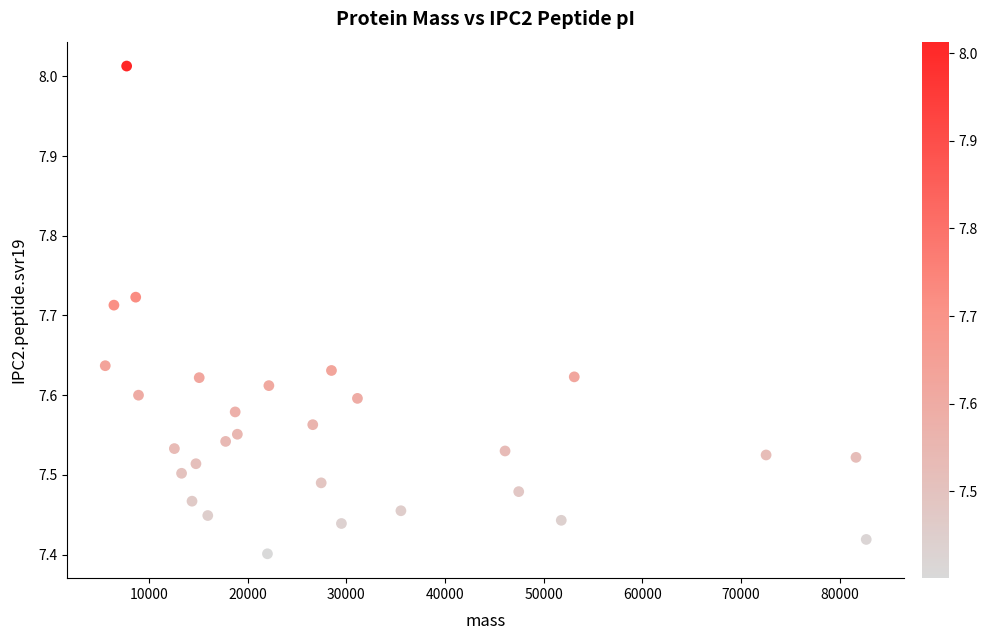

What is the range of Y values (max minus min)?

0.6